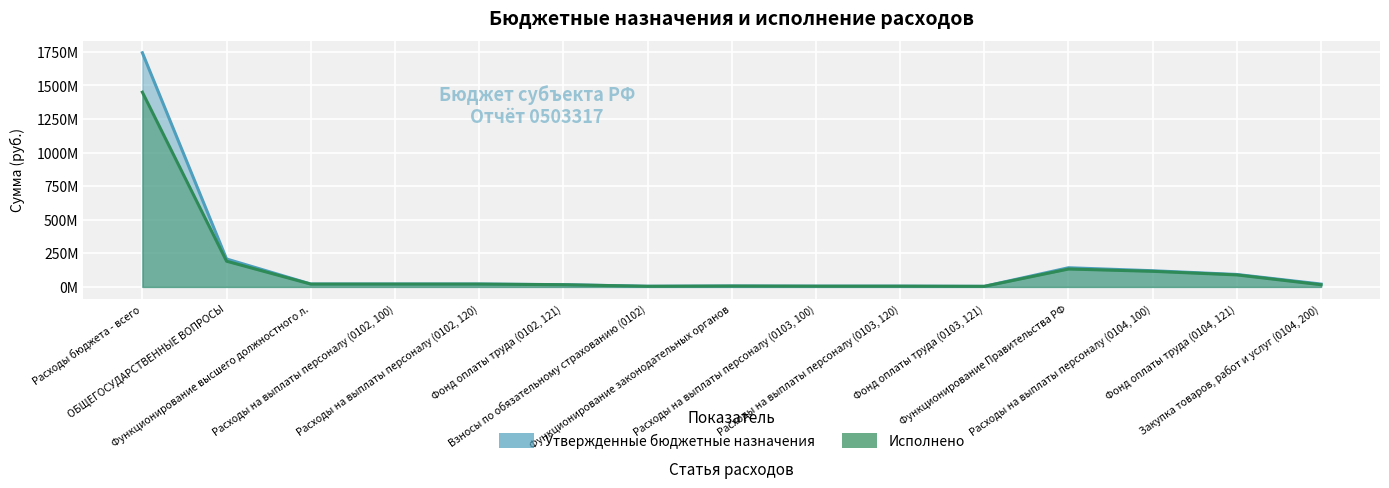

How many interior local peaks does the Утвержденные бюджетные назначения series have?

2